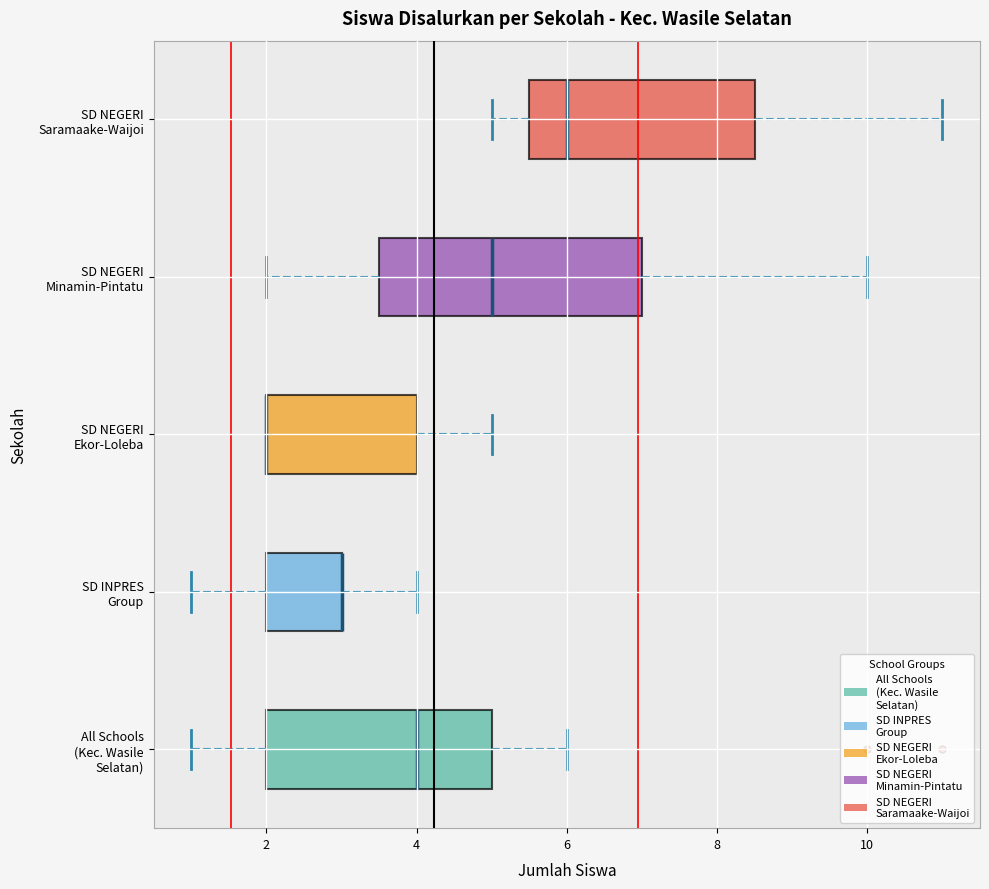

Where does the left whisker of the box for SD INPRES Group end on the x-axis? The values are not printed on the chart, so give them approximately, as read against the axis.

1.0